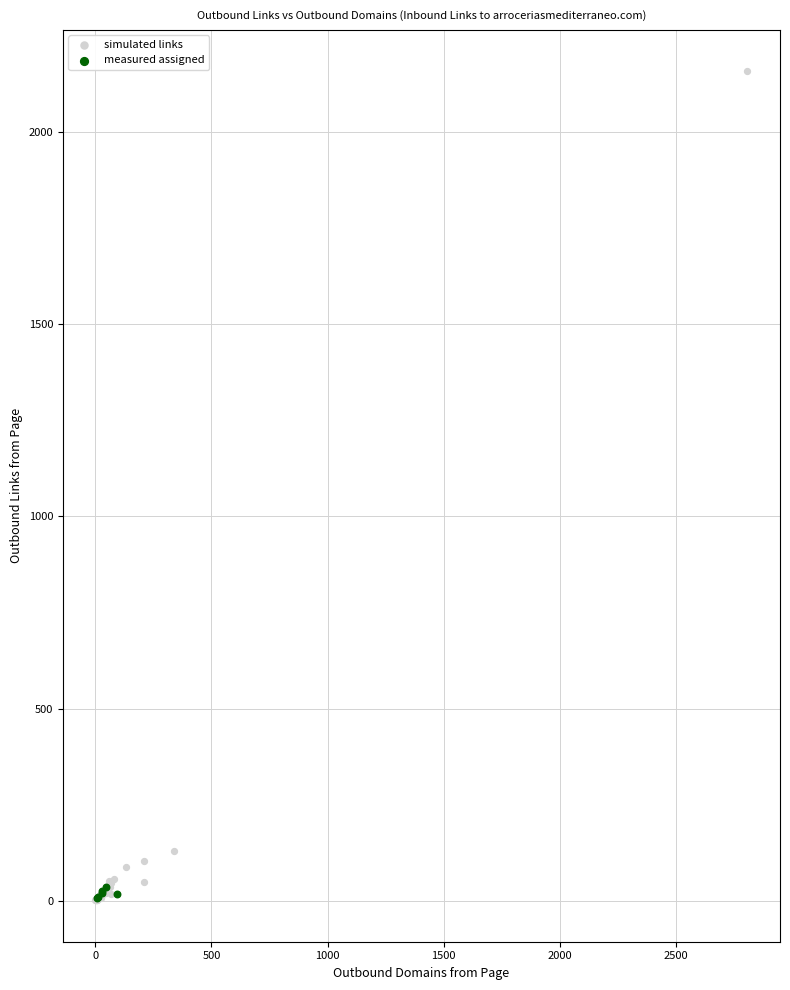

Which series reaches the maximum Y coordinate?

simulated links